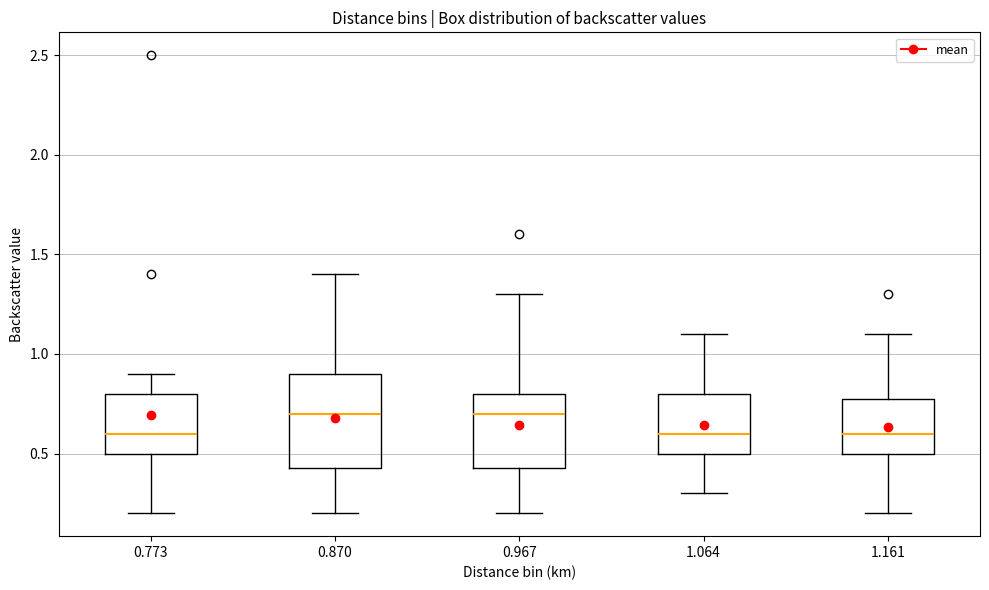

Where is the lower edge of the box at x = 1.161 on the y-axis? The values are not printed on the chart, so give them approximately, as read against the axis.

0.50